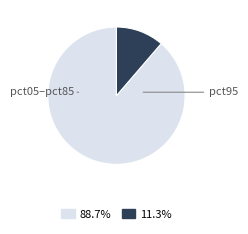

Is there a majority slice in this chart?

Yes